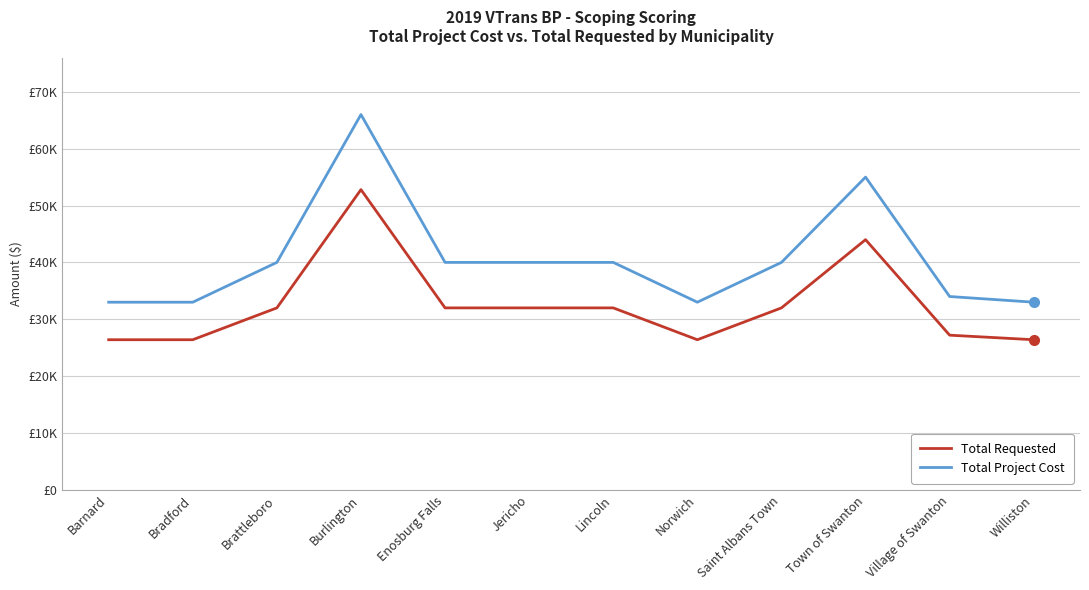

The Total Project Cost series shows 40000 at Saint Albans Town. True or false?

True